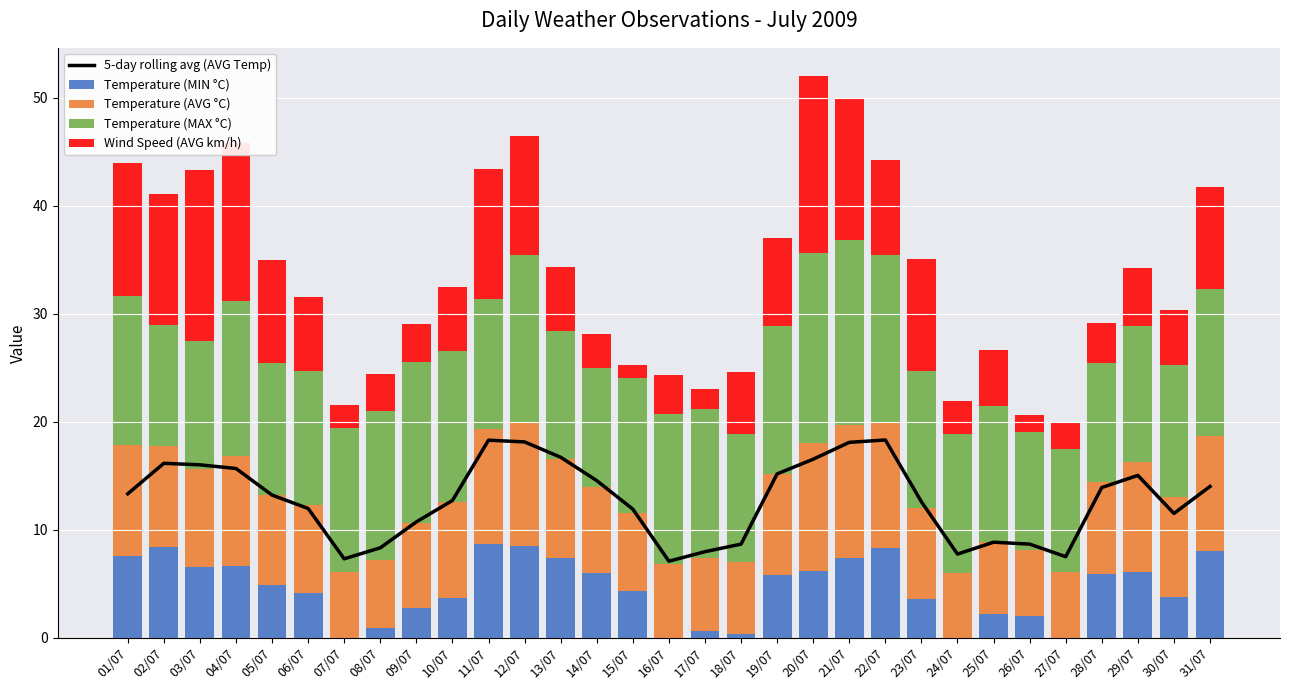

Reading right to left, list all the values displayed in this chart.

5-day rolling avg (AVG Temp): 14.0	11.5	15.0	13.9	7.5	8.7	8.9	7.8	12.6	18.3	18.1	16.5	15.2	8.7	8.0	7.1	11.9	14.6	16.7	18.1	18.3	12.7	10.7	8.3	7.3	12.0	13.2	15.7	16.0	16.2	13.3
Temperature (MIN °C): 8.0	3.8	6.1	5.9	0.0	2.0	2.2	0.0	3.6	8.3	7.4	6.2	5.8	0.4	0.6	0.0	4.3	6.0	7.4	8.5	8.7	3.7	2.8	0.9	0.0	4.2	4.9	6.7	6.6	8.4	7.6
Temperature (AVG °C): 10.7	9.2	10.2	8.5	6.1	6.1	6.7	6.0	8.4	11.6	12.3	11.8	9.4	6.6	6.8	6.8	7.3	8.0	9.2	11.5	10.6	8.9	7.8	6.3	6.1	8.1	8.3	10.1	9.0	9.4	10.3
Temperature (MAX °C): 13.6	12.3	12.6	11.0	11.4	11.0	12.6	12.9	12.7	15.5	17.1	17.6	13.7	11.9	13.8	13.9	12.5	11.0	11.8	15.4	12.1	14.0	14.9	13.8	13.3	12.4	12.2	14.4	11.9	11.2	13.7
Wind Speed (AVG km/h): 9.4	5.0	5.3	3.7	2.4	1.5	5.1	3.1	10.3	8.8	13.2	16.4	8.1	5.7	1.8	3.7	1.2	3.2	5.9	11.1	12.0	5.8	3.6	3.4	2.2	6.9	9.6	14.6	15.8	12.1	12.4